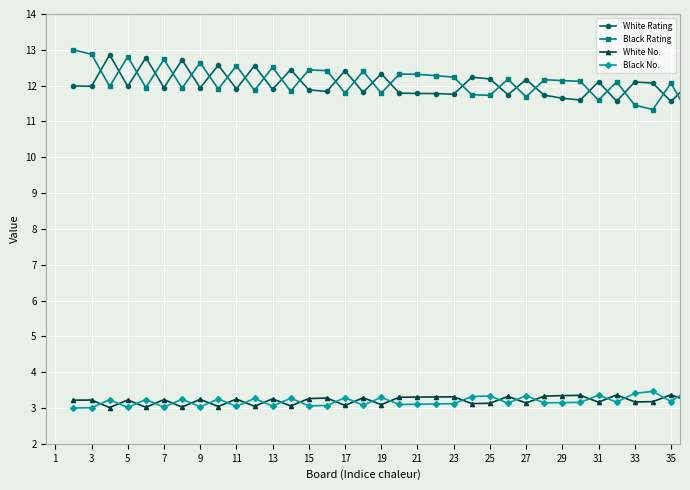

What is the value of the Black No. point at the 27th from the left?

3.1